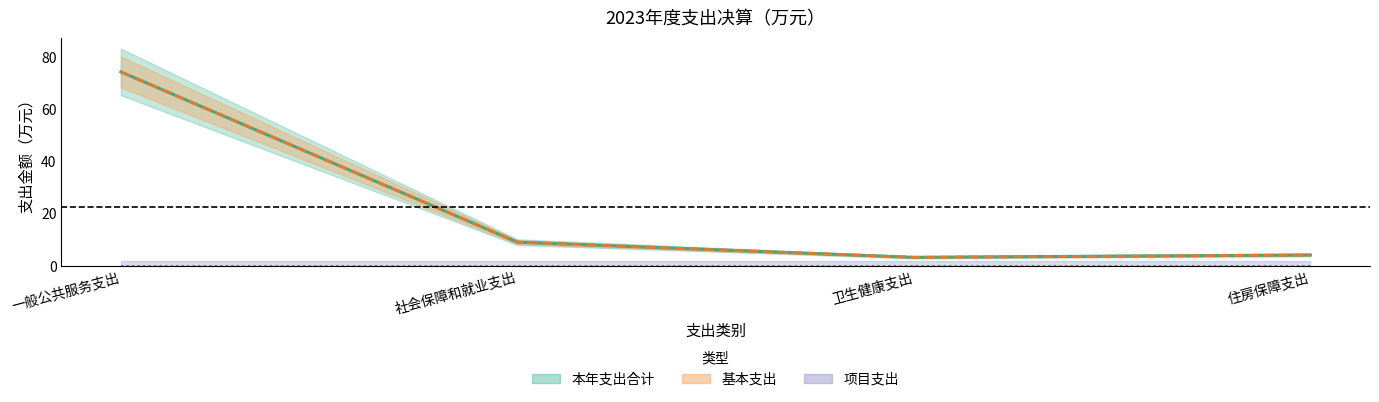

At which category does the chart reach its peak across all series?

一般公共服务支出